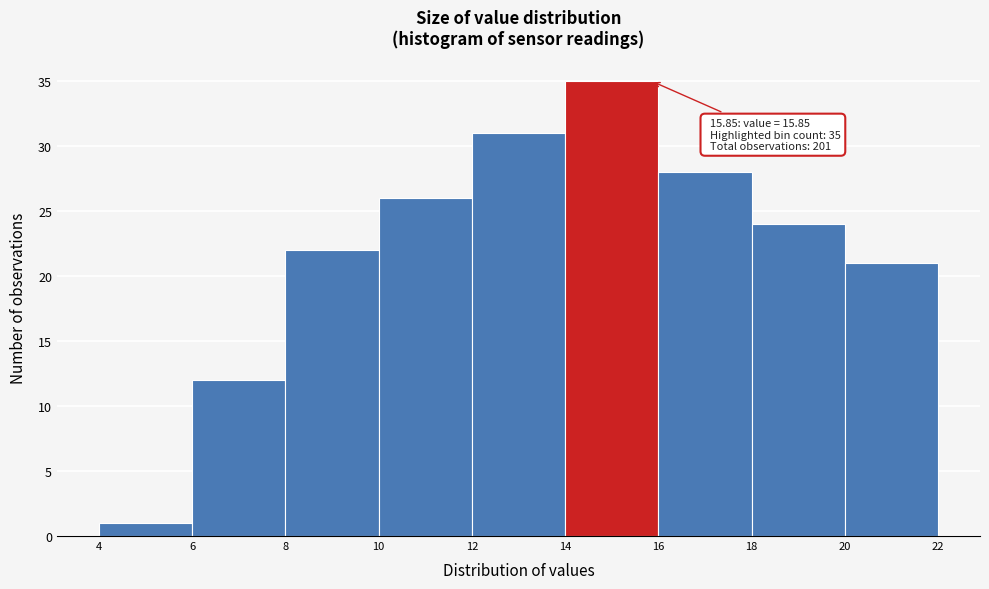

Which range on the x-axis has the tallest bar?

14 to 16